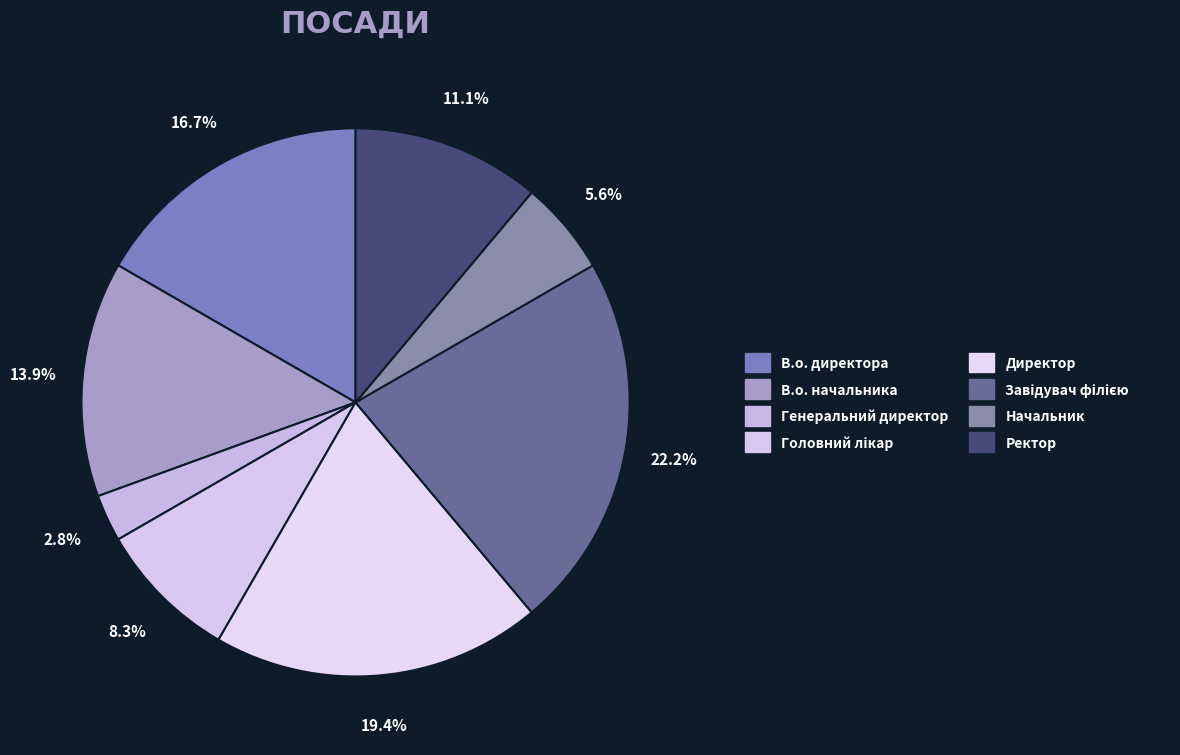

True or false: Начальник accounts for 6% of the total.

True